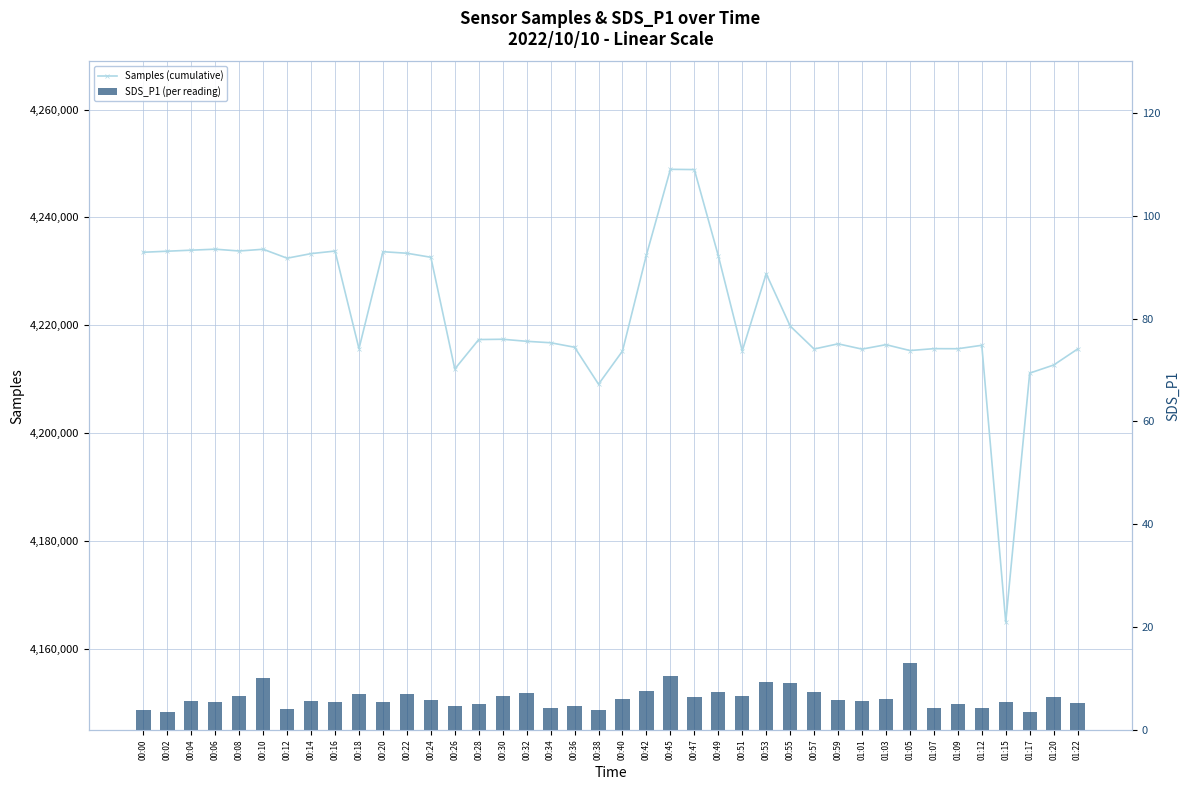

How many series are shown in this chart?

2